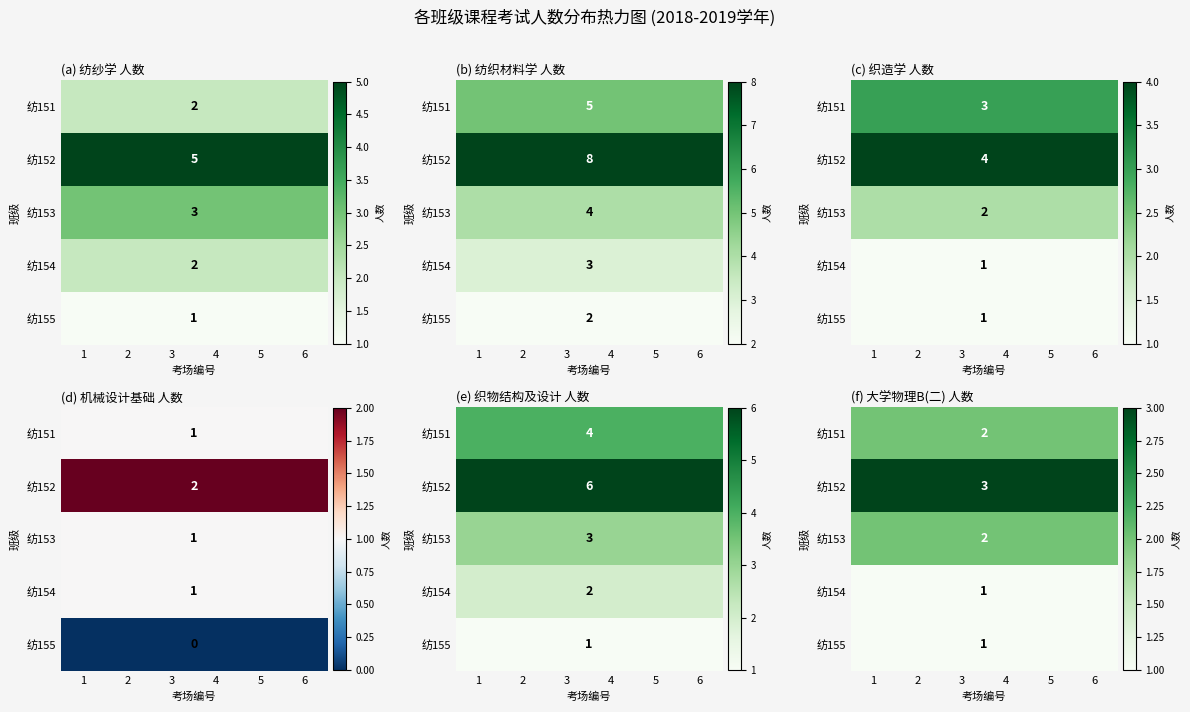

The value of 纺155 at 2 is 1. True or false?

True